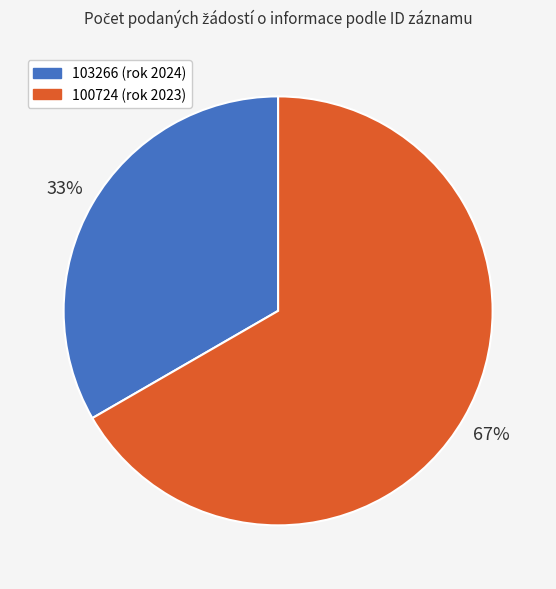

Approximately how many times larger is the value at 100724 (rok 2023) compared to 103266 (rok 2024)?

2.0